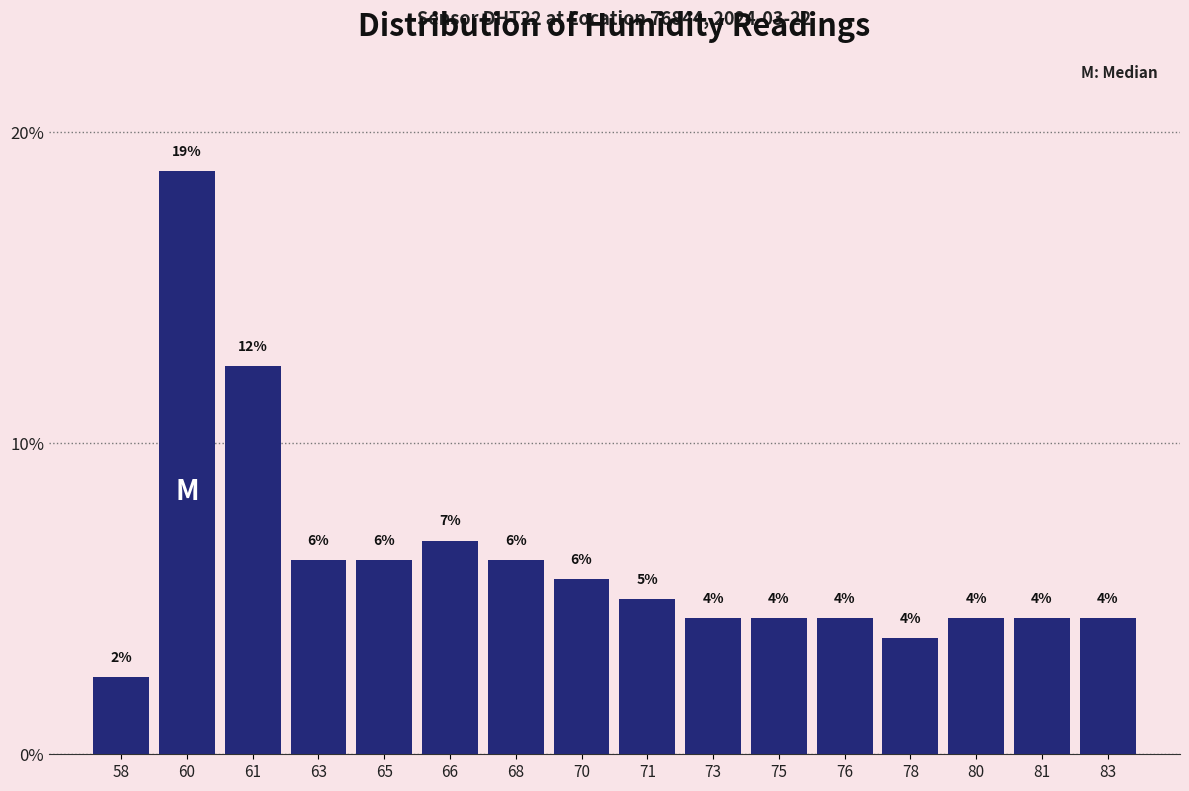

How many bars are there in total?

16